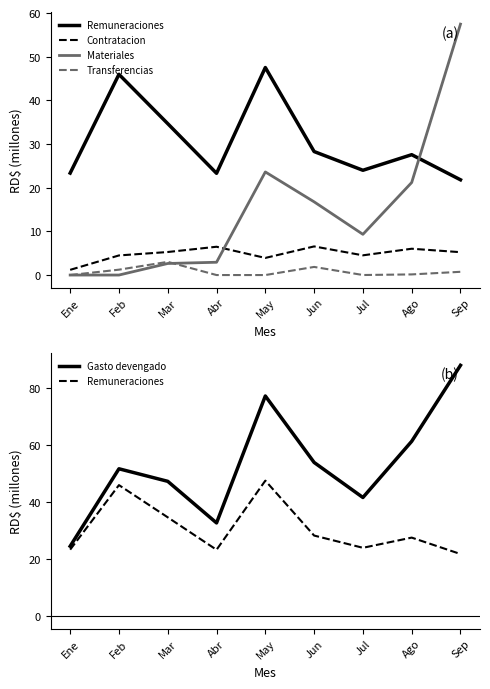

Is this an area chart (filled region under the line)?

No